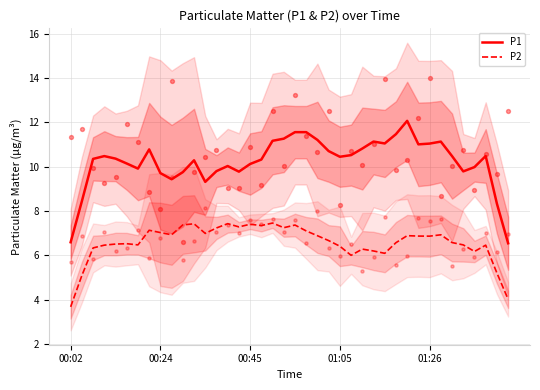

Is the value of P1 at 00:45 greater than the value of P2 at 00:24?

Yes